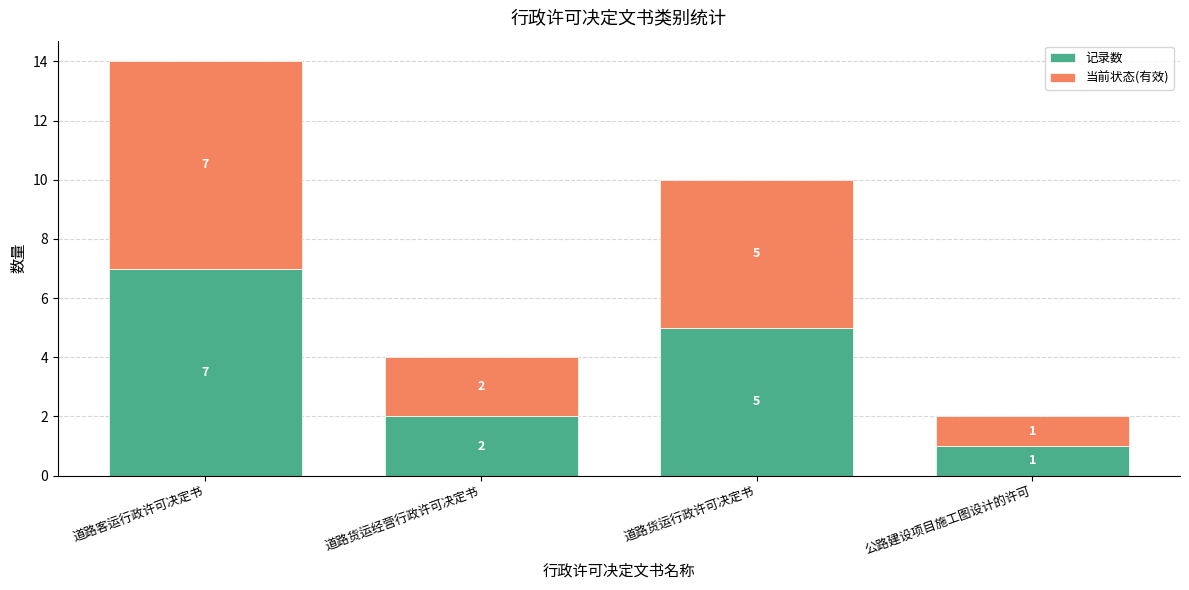

What is the lowest value of the 记录数 series?

1